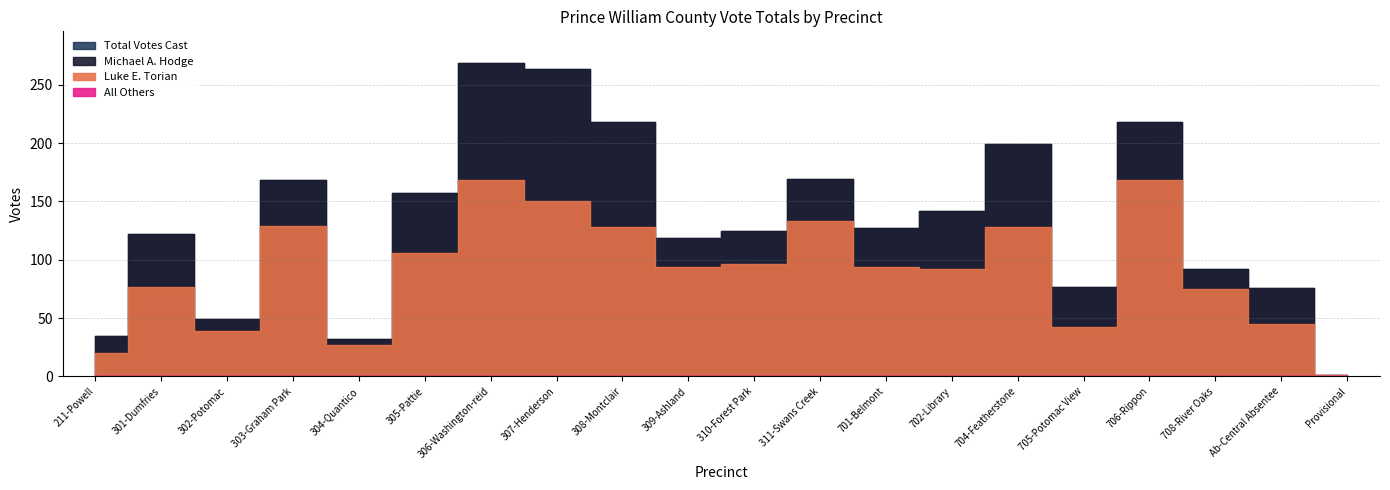

What is the sum of the Michael A. Hodge values at Provisional and 310-Forest Park?

29